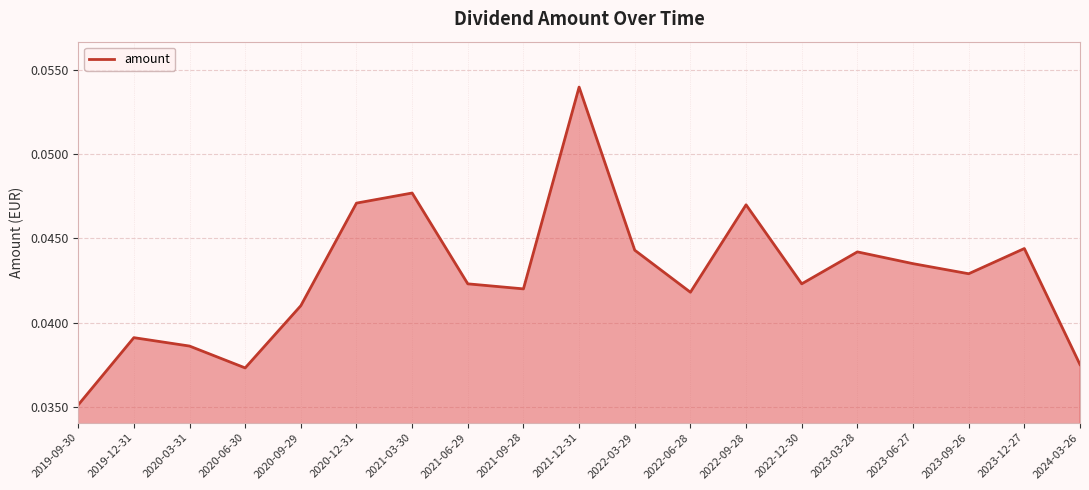

What position from the right is 2020-06-30?

16